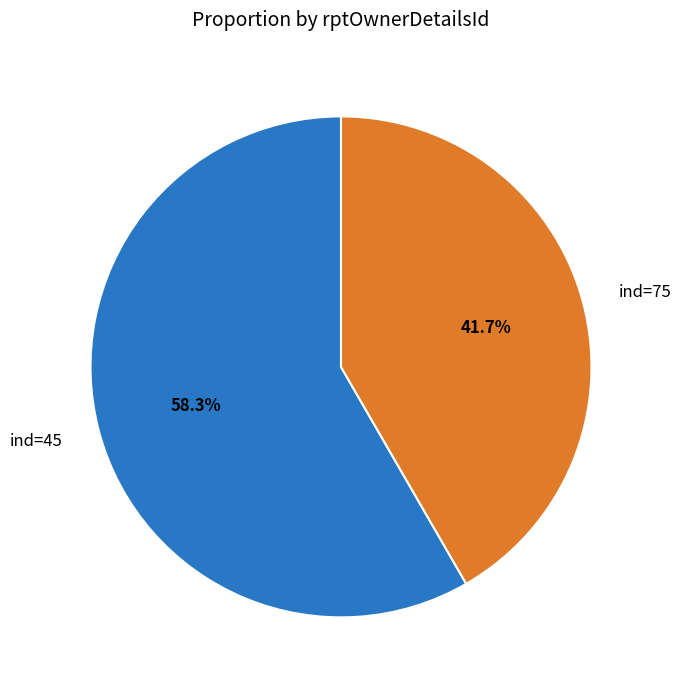

To the nearest percent, what is the difference between the largest and smallest slice percentages?

17%